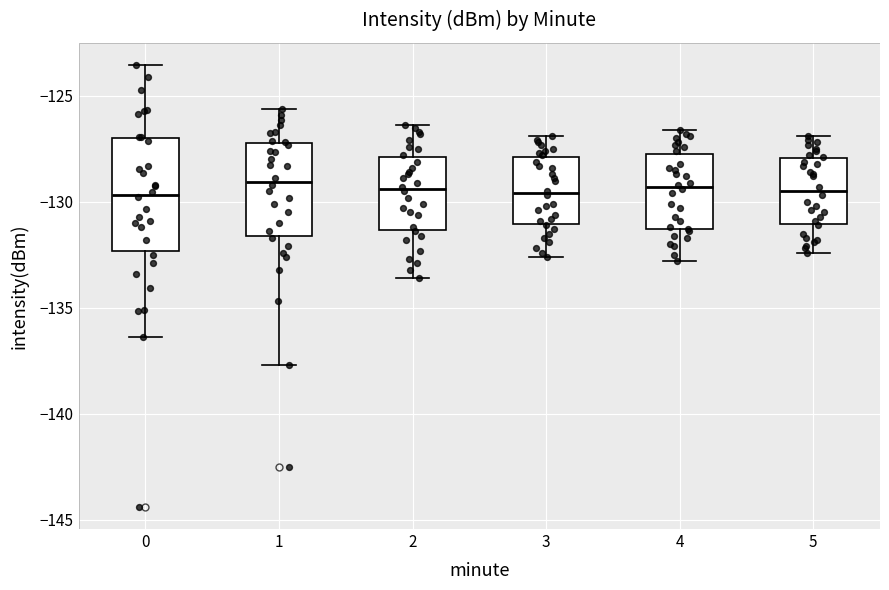

Reading left to right, transcribe this box plot: for each box, give where its median line is, the range the box spans, and where its two whiskers end, as read against the y-axis. The values are not printed on the chart, so give them approximately, as read against the axis.

0: median -129.5, box -132.5 to -127.0, whiskers -136.5 to -123.5
1: median -129.0, box -131.5 to -127.0, whiskers -137.5 to -125.5
2: median -129.5, box -131.5 to -128.0, whiskers -133.5 to -126.5
3: median -129.5, box -131.0 to -128.0, whiskers -132.5 to -127.0
4: median -129.5, box -131.5 to -127.5, whiskers -133.0 to -126.5
5: median -129.5, box -131.0 to -128.0, whiskers -132.5 to -127.0